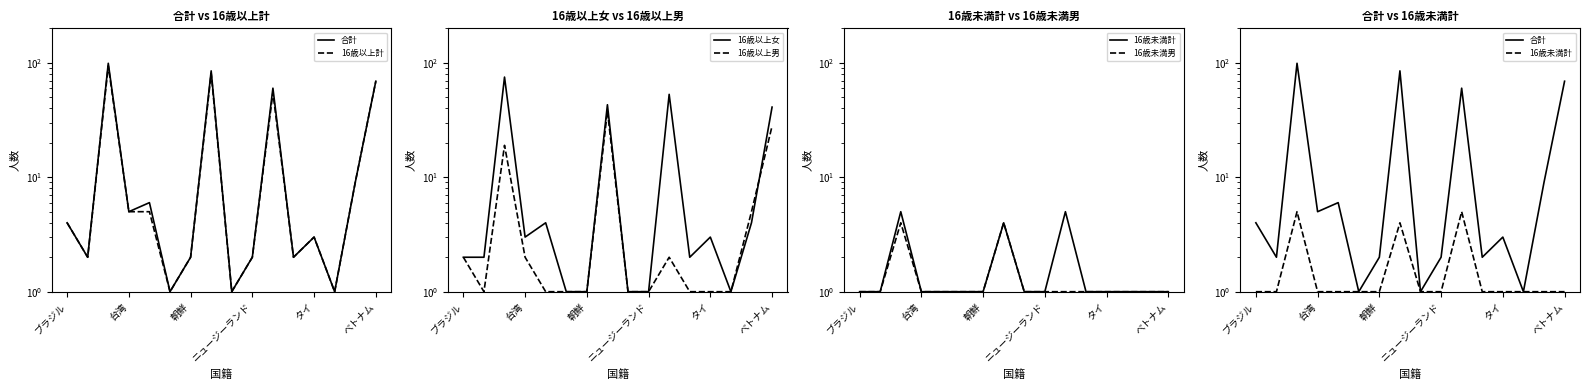

List the series in order of their peak value, highest first.

合計, 16歳以上計, 16歳以上女, 16歳以上男, 16歳未満計, 16歳未満男